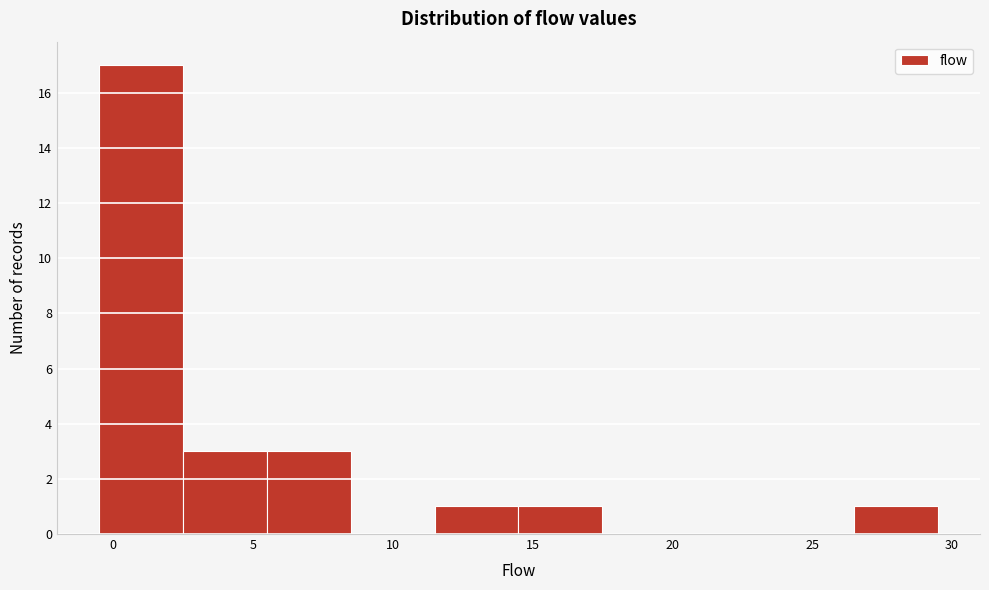

Reading left to right, transcribe this chart: for each bar, give the range it covers on the x-axis and its height. The values are not printed on the chart, so give them approximately, as read against the axis.

-0.5 to 2.5: 17
2.5 to 5.5: 3
5.5 to 8.5: 3
8.5 to 11.5: 0
11.5 to 14.5: 1
14.5 to 17.5: 1
17.5 to 20.5: 0
20.5 to 23.5: 0
23.5 to 26.5: 0
26.5 to 29.5: 1